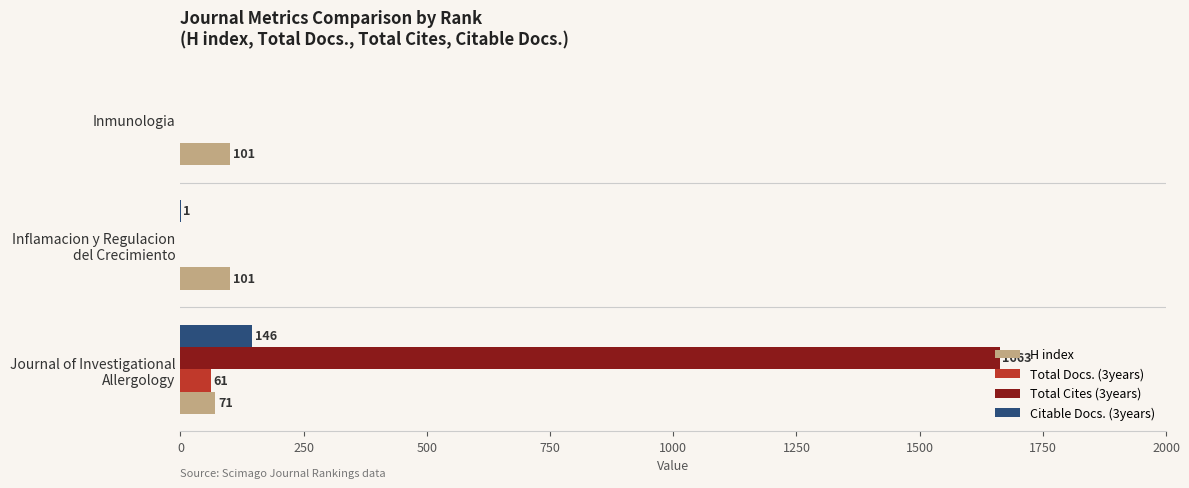

What is the sum of all H index values?

273